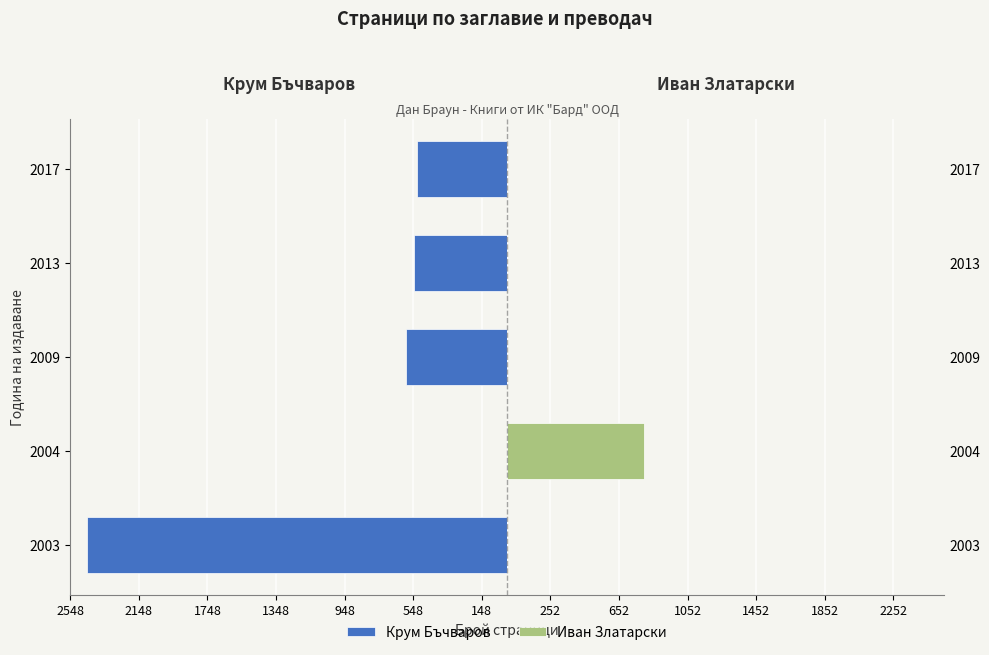

Reading left to right, list all the values displayed in this chart.

Крум Бъчваров: -2448	0	-592	-544	-528
Иван Златарски: 0	800	0	0	0